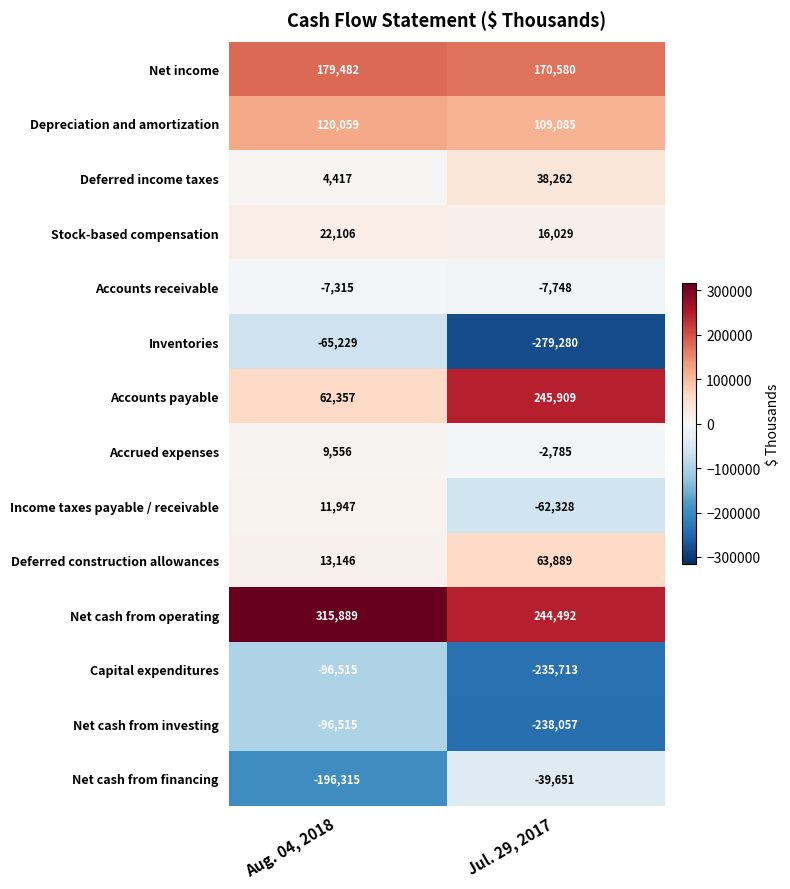

Which series has the widest spread of values?

Inventories